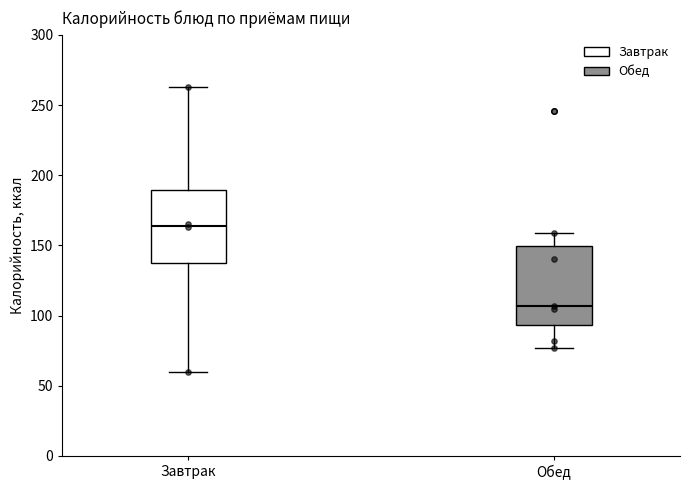

Reading left to right, read every box against the y-axis: the position of its median line, the range the box covers, and the ends of its whiskers. The values are not printed on the chart, so give them approximately, as read against the axis.

Завтрак: median 165, box 135 to 190, whiskers 60 to 265
Обед: median 105, box 95 to 150, whiskers 75 to 160